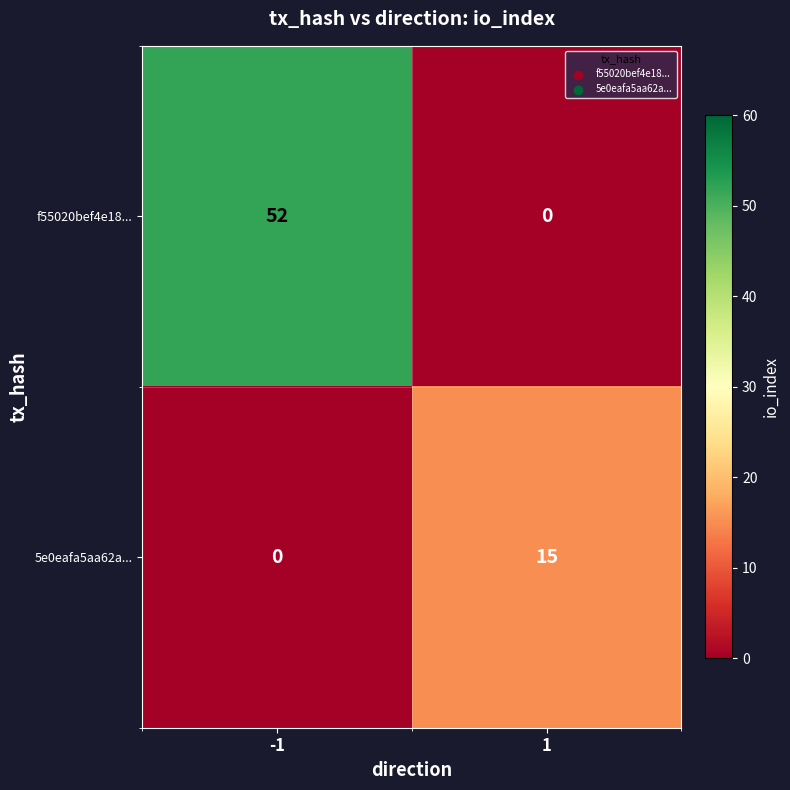

What is the difference between the maximum and minimum values in the 5e0eafa5aa62a... series?

15